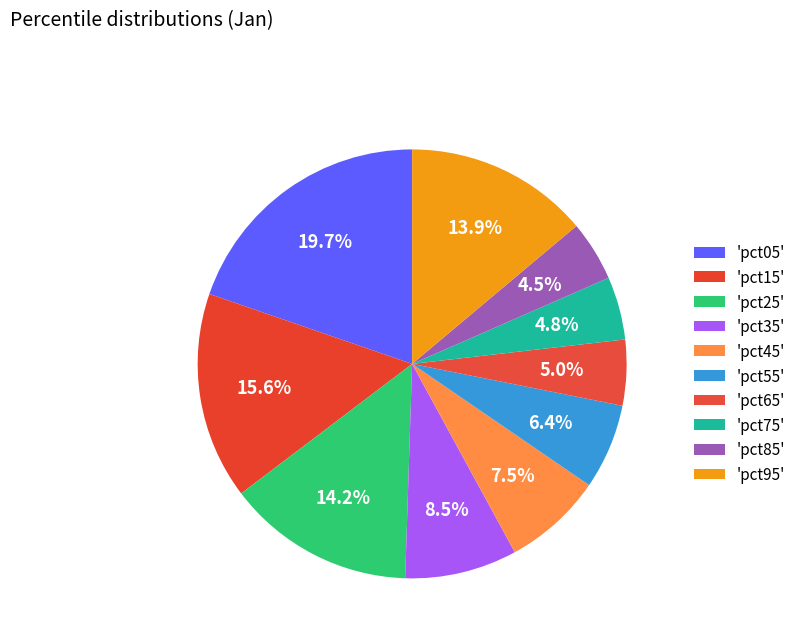

Count the number of slices in the pie.

10